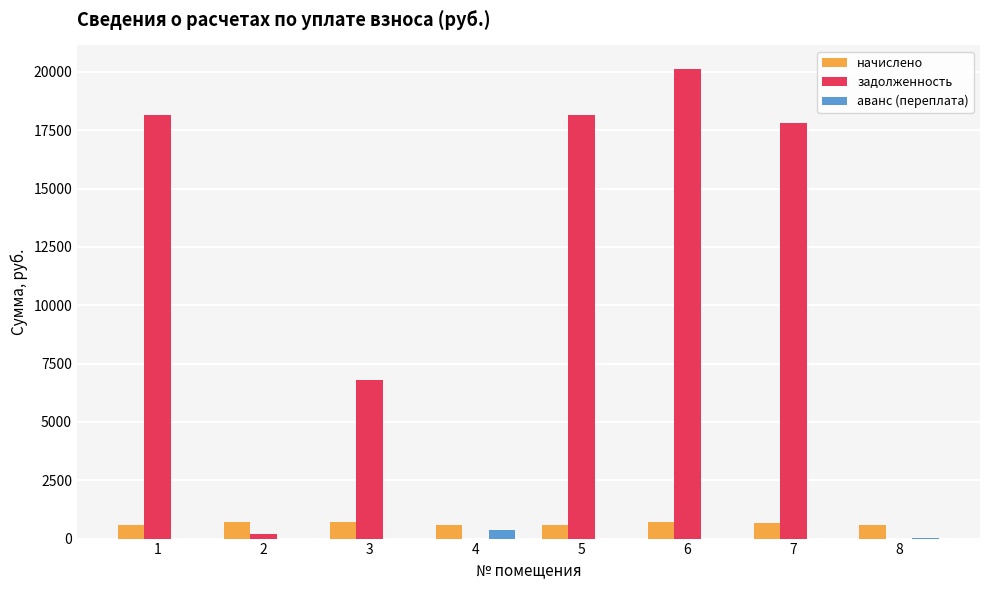

Which series changed the most between 7 and 8?

задолженность